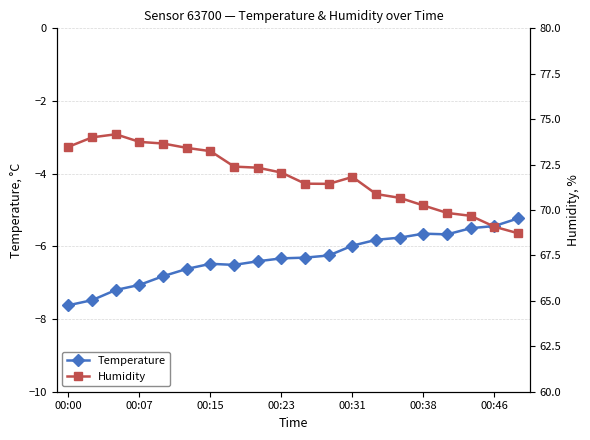

What is the average value of the Humidity series?

71.8